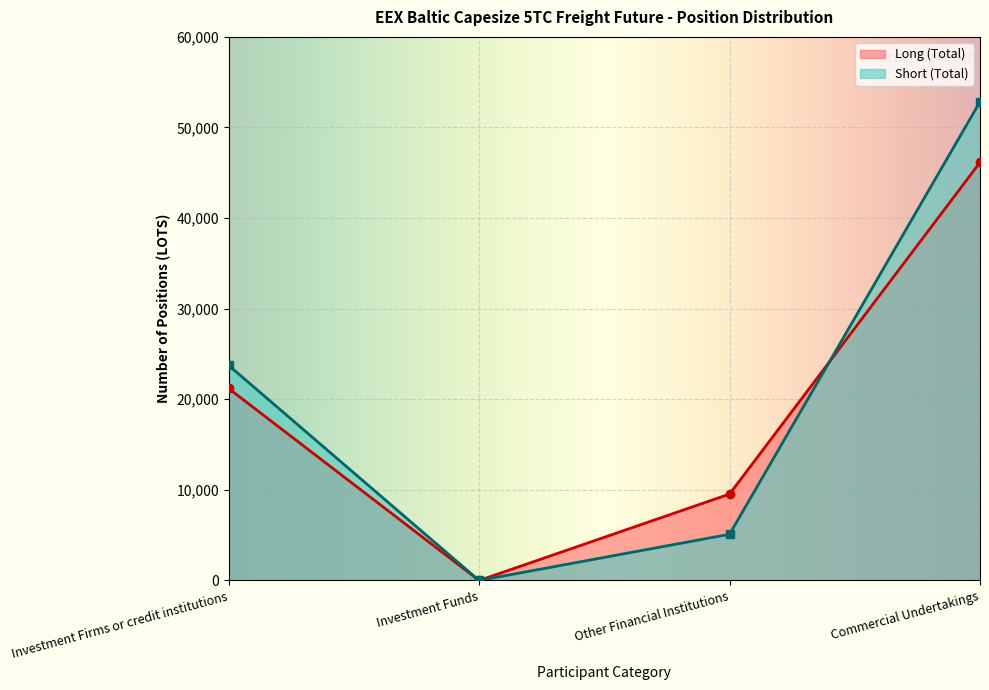

What is the label of the 1st point from the left?

Investment Firms or credit institutions